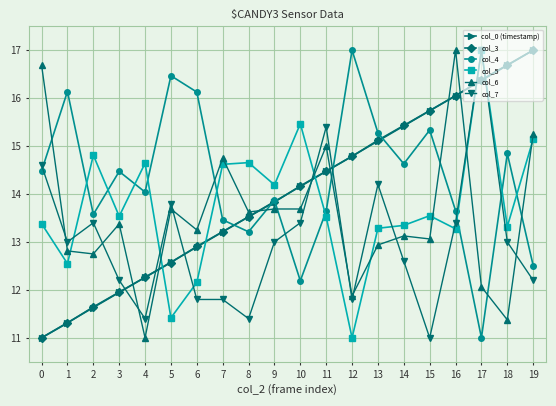

What is the value of the col_0 (timestamp) point at the 19th from the left?

16.7